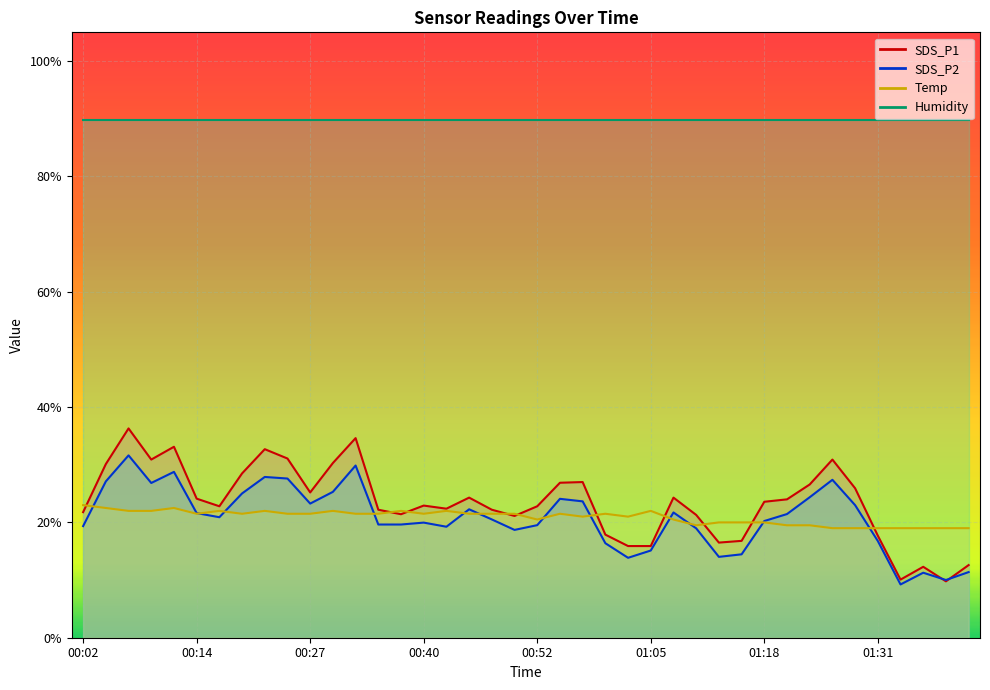

True or false: SDS_P2 has a value of 11.3 at 01:36.

True